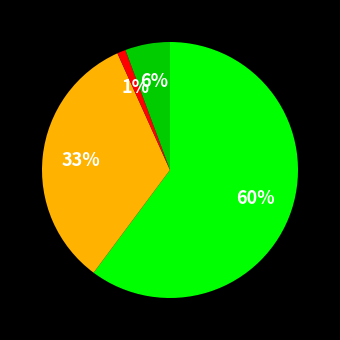

To the nearest percent, what is the difference between the largest and smallest slice percentages?

59%